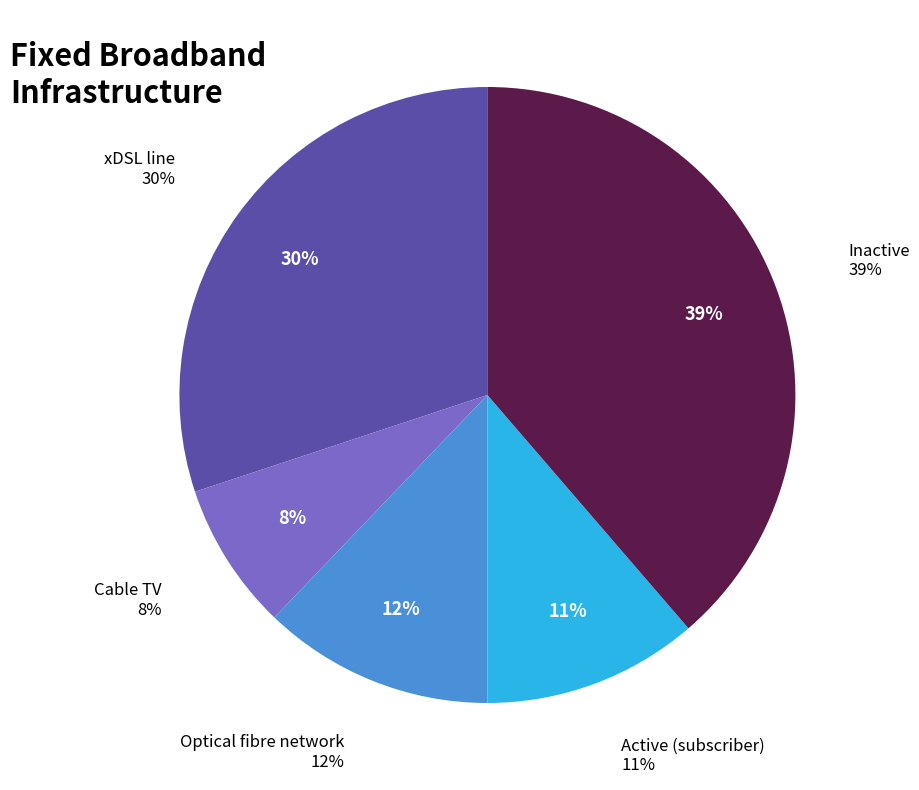

Does any single category account for the majority?

No